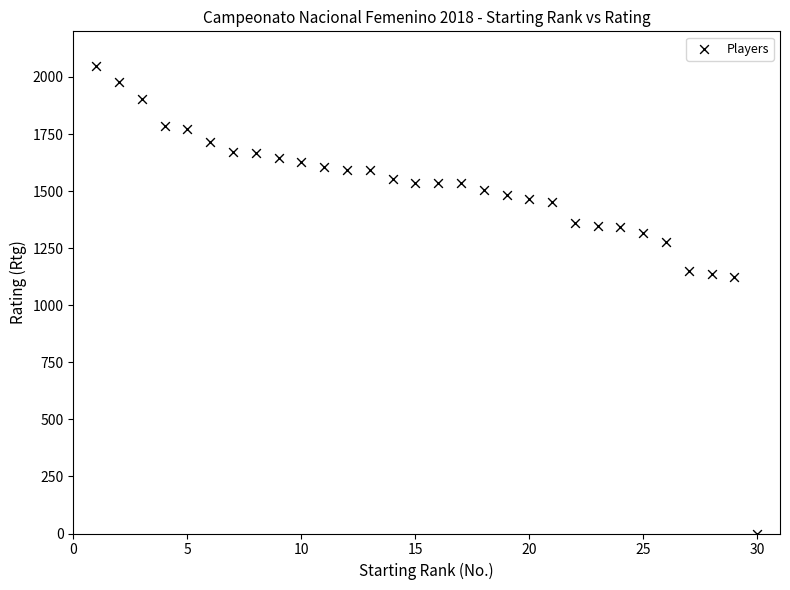

What is the range of X values (max minus min)?

29